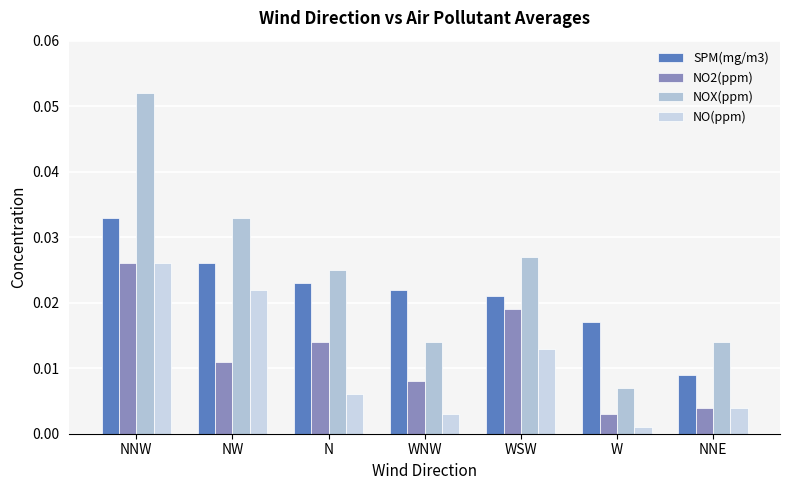

At NW, list the series in order from smallest to largest.

NO2(ppm), NO(ppm), SPM(mg/m3), NOX(ppm)